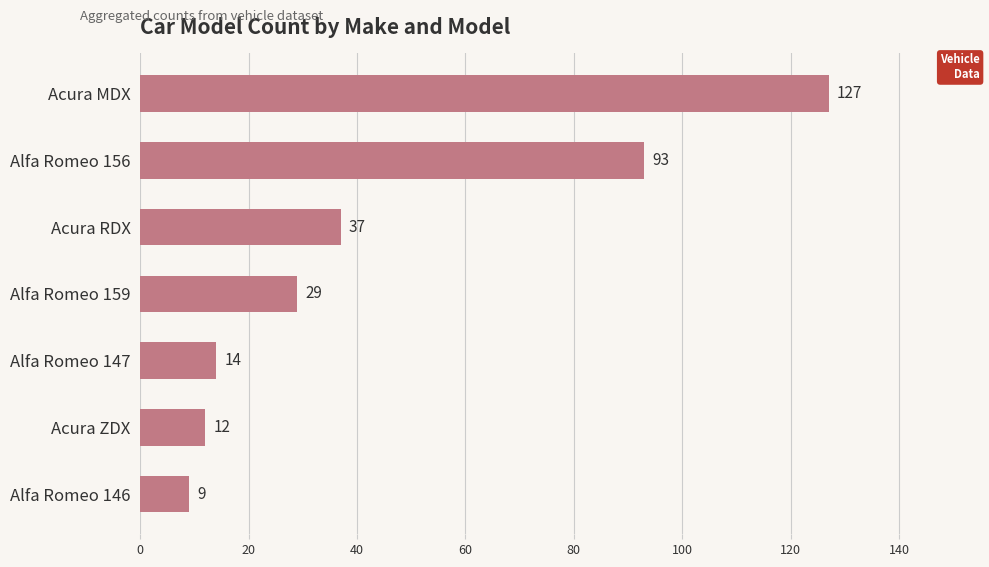

How many categories are shown in the chart?

7